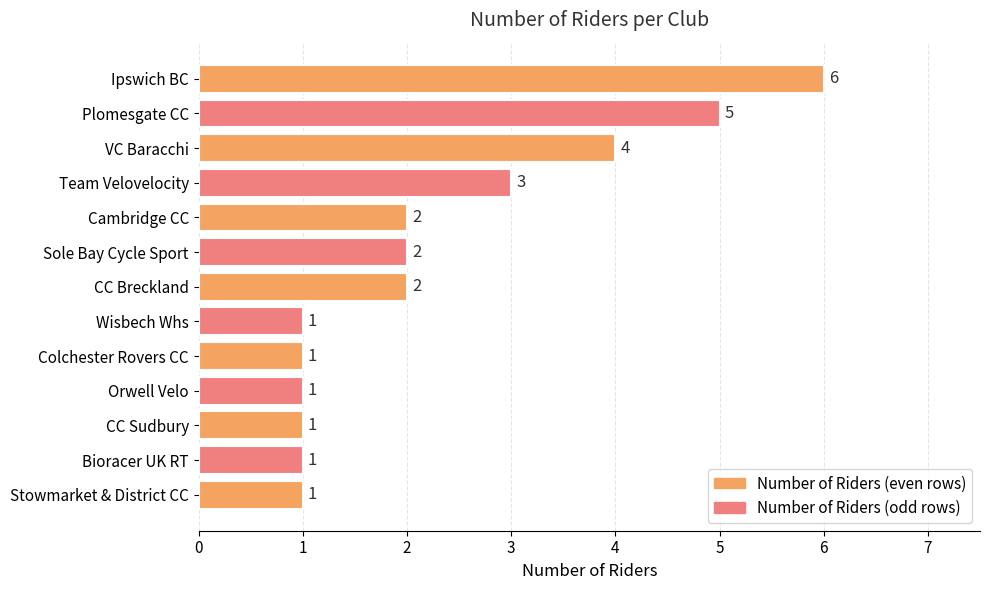

What is the greatest value displayed?

6